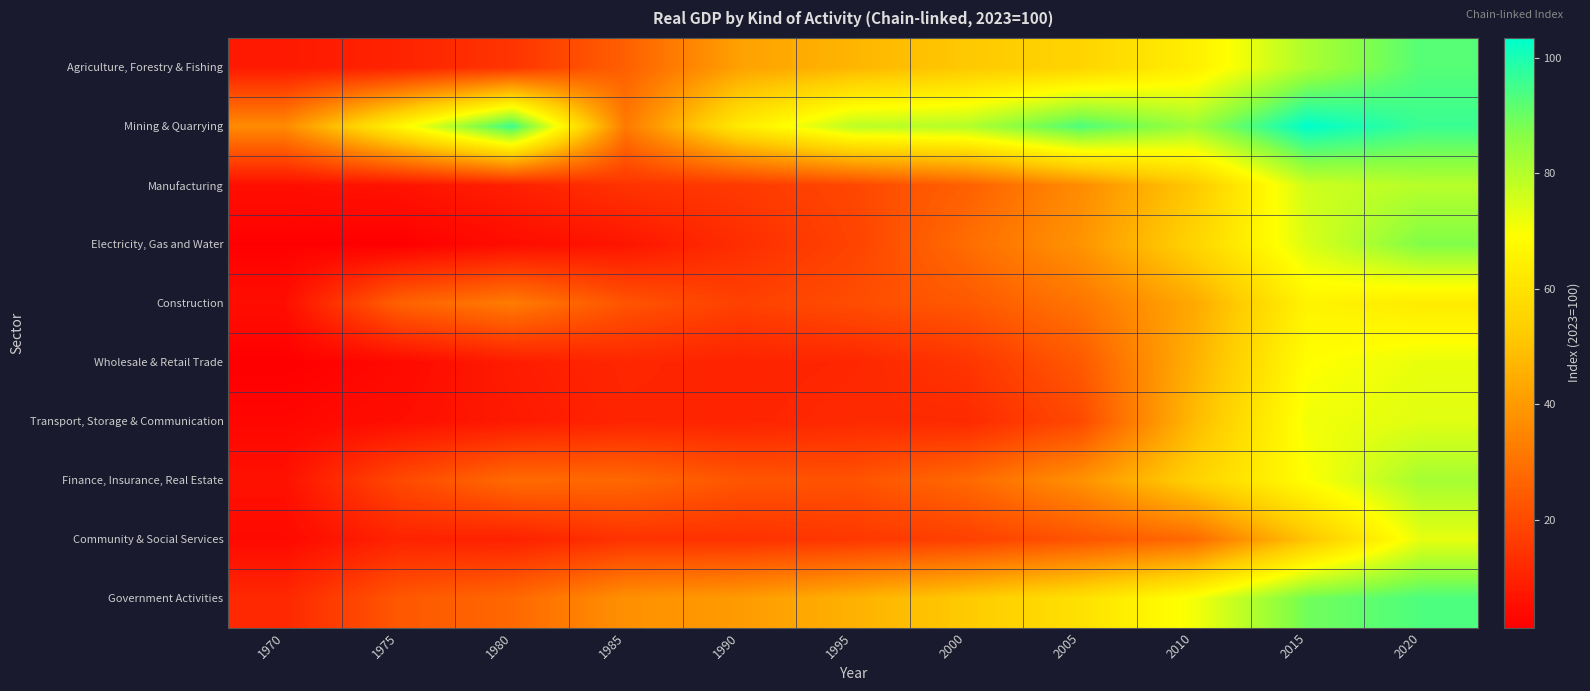

Reading right to left, list all the values displayed in this chart.

Agriculture, Forestry & Fishing: 2020=92.6	2015=81.2	2010=64.2	2005=55.2	2000=51.7	1995=46.8	1990=41.8	1985=25.5	1980=14.7	1975=10.3	1970=7.9
Mining & Quarrying: 2020=96.1	2015=103.4	2010=83.3	2005=93.4	2000=80.1	1995=78.9	1990=62.7	1985=32.0	1980=95.9	1975=66.4	1970=36.2
Manufacturing: 2020=79.6	2015=76.3	2010=51.7	2005=36.4	2000=25.6	1995=19.3	1990=15.8	1985=14.4	1980=9.4	1975=6.4	1970=5.3
Electricity, Gas and Water: 2020=87.2	2015=74.6	2010=55.2	2005=38.4	2000=28.7	1995=18.3	1990=12.9	1985=6.8	1980=4.8	1975=1.4	1970=1.7
Construction: 2020=62.9	2015=65.7	2010=43.7	2005=30.6	2000=23.6	1995=20.8	1990=17.7	1985=22.6	1980=32.5	1975=26.0	1970=5.1
Wholesale & Retail Trade: 2020=72.5	2015=69.0	2010=45.6	2005=23.7	2000=14.9	1995=11.1	1990=10.3	1985=11.3	1980=8.6	1975=3.9	1970=1.4
Transport, Storage & Communication: 2020=73.8	2015=71.2	2010=47.9	2005=19.8	2000=12.0	1995=12.0	1990=10.5	1985=10.7	1980=8.0	1975=5.3	1970=3.1
Finance, Insurance, Real Estate: 2020=82.1	2015=69.3	2010=54.5	2005=37.8	2000=27.7	1995=22.1	1990=22.9	1985=27.5	1980=28.2	1975=19.7	1970=6.0
Community & Social Services: 2020=72.9	2015=50.8	2010=28.0	2005=22.4	2000=17.6	1995=15.3	1990=13.9	1985=14.1	1980=9.8	1975=10.3	1970=4.0
Government Activities: 2020=93.5	2015=89.1	2010=70.7	2005=59.3	2000=52.2	1995=45.8	1990=40.2	1985=37.7	1980=27.5	1975=23.3	1970=11.6